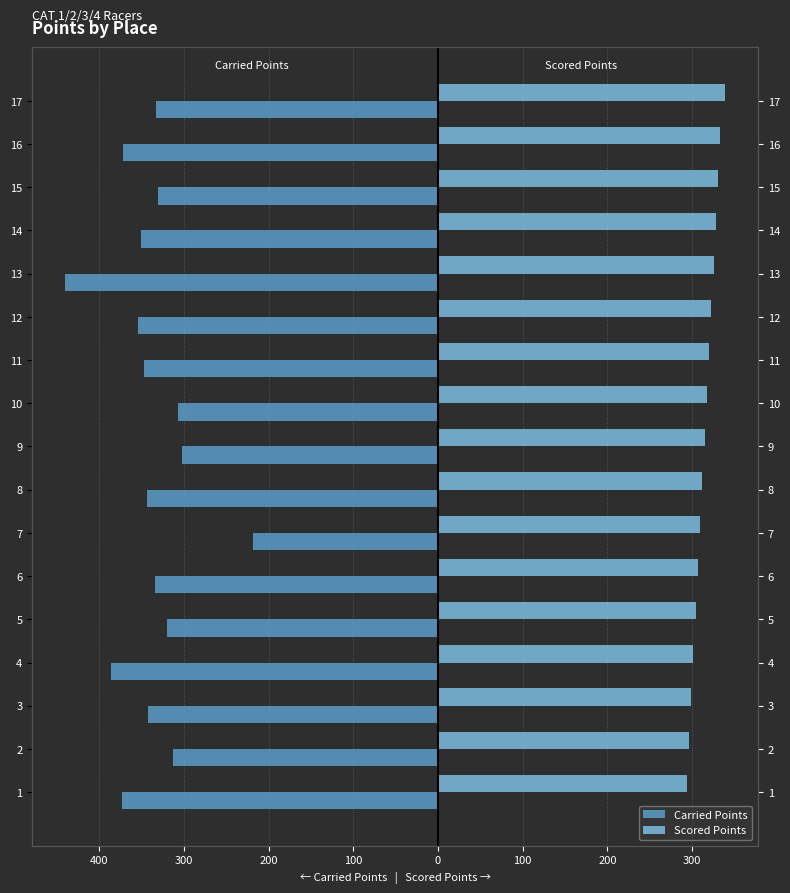

Reading right to left, what are all the values shown in this chart?

Carried Points: -333.1	-371.9	-330.6	-351.2	-440.4	-354.8	-347.5	-307.3	-301.8	-343.9	-218.0	-333.7	-320.0	-386.3	-342.5	-313.3	-373.2
Scored Points: 338.8	333.5	330.8	328.1	325.5	322.8	320.1	317.5	314.8	312.1	309.5	306.8	304.1	301.5	298.8	296.1	293.4